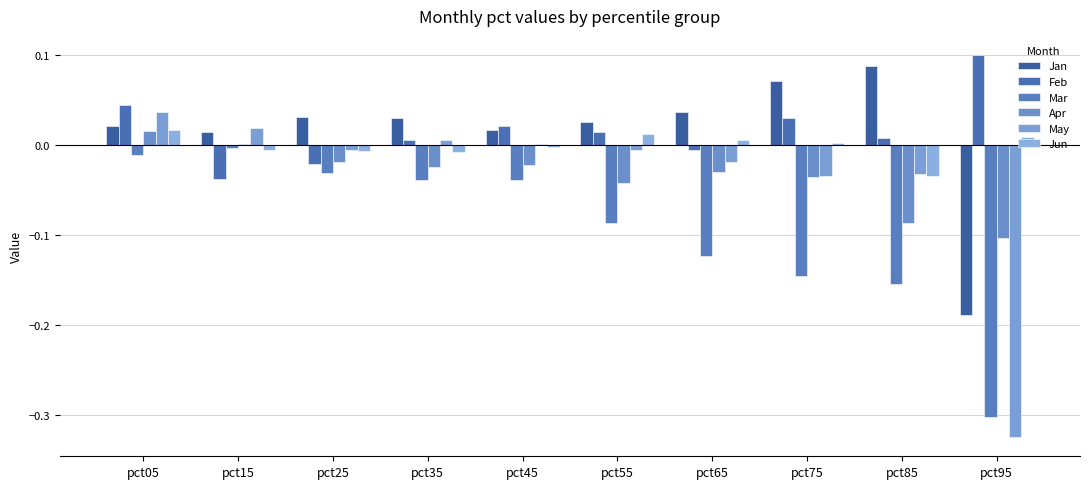

Which category has the lowest value in the Mar series?

pct95